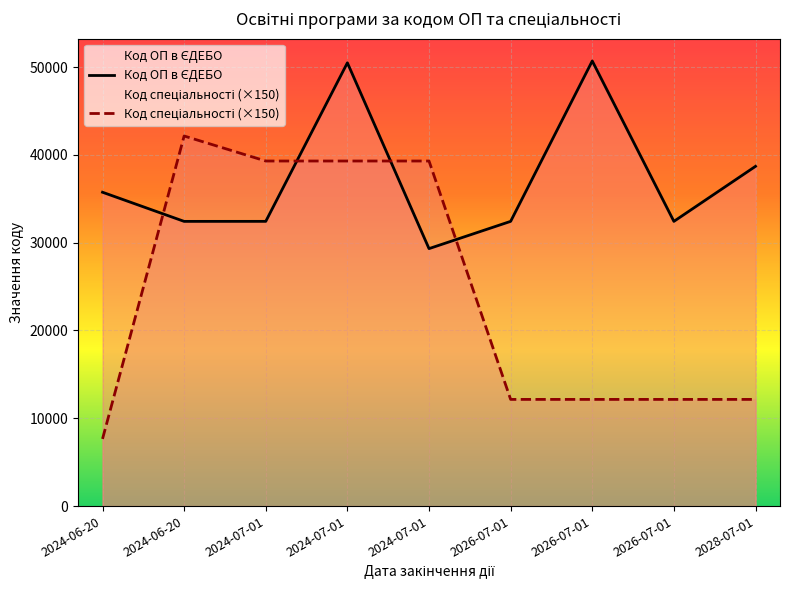

How many times do Код спеціальності (×150) and Код ОП в ЄДЕБО cross each other?

4